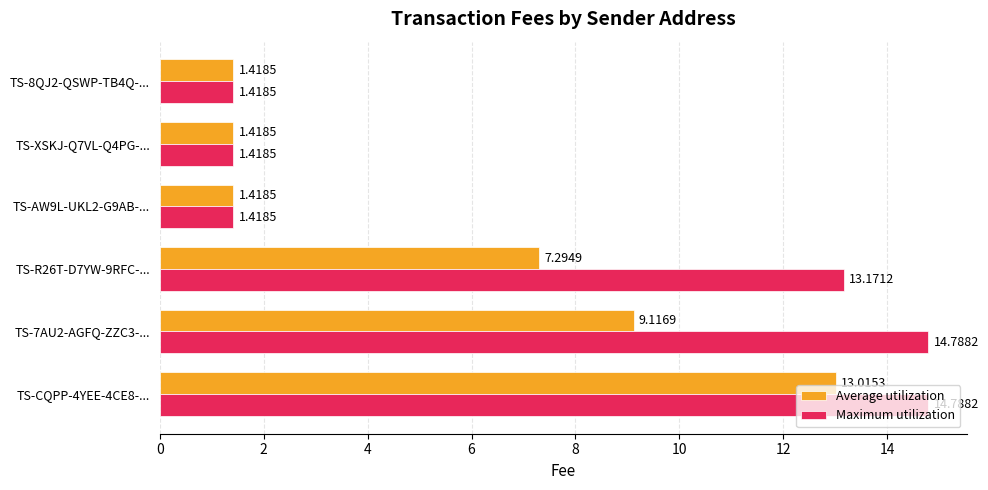

At TS-7AU2-AGFQ-ZZC3-..., list the series in order from smallest to largest.

Average utilization, Maximum utilization